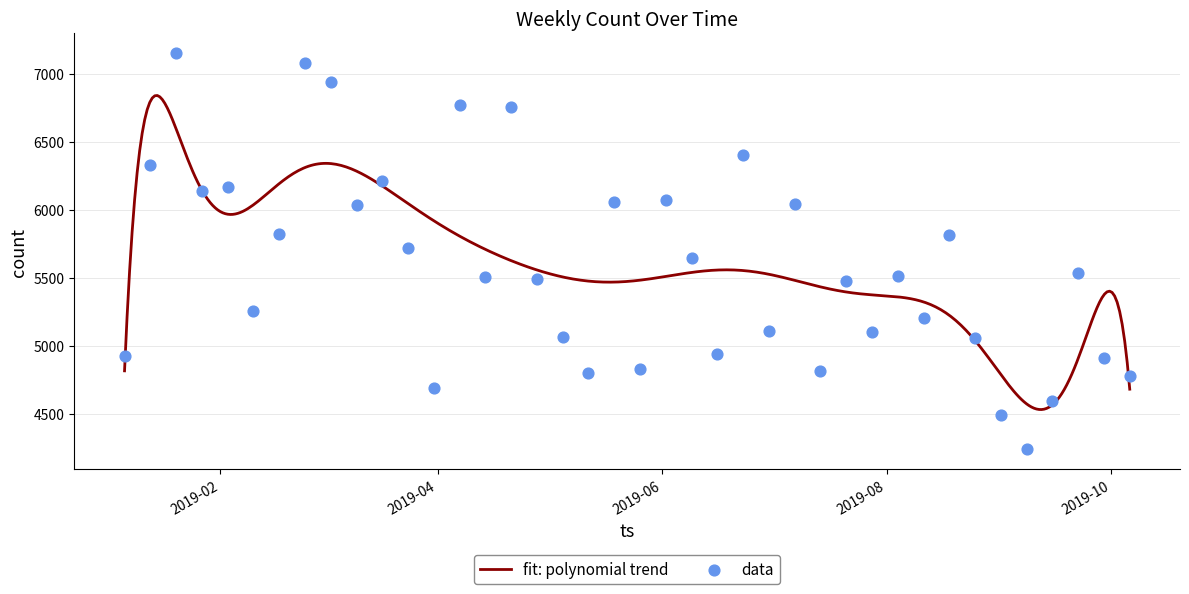

Between 2019-06-23 and 2019-04-21, which is larger?

2019-04-21